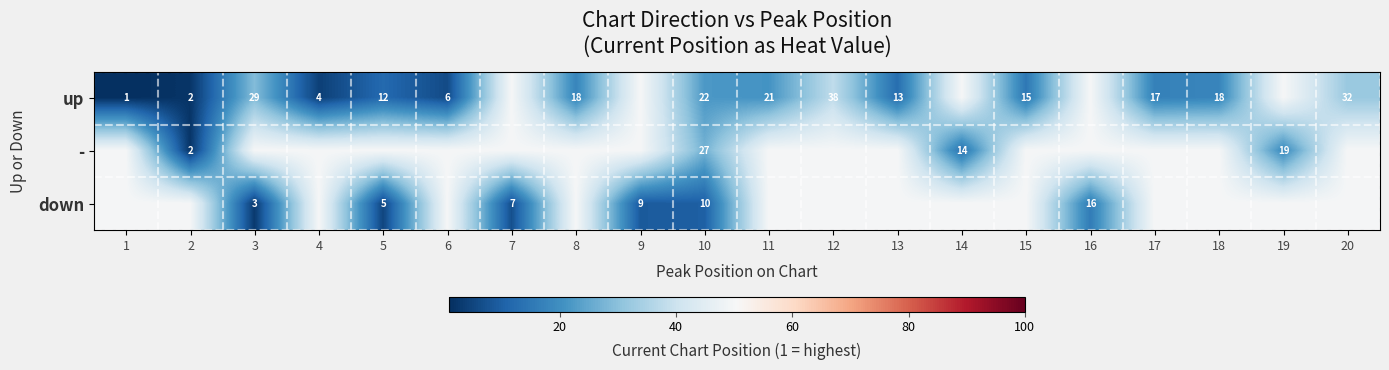

What is the total value across all series at 10?

59